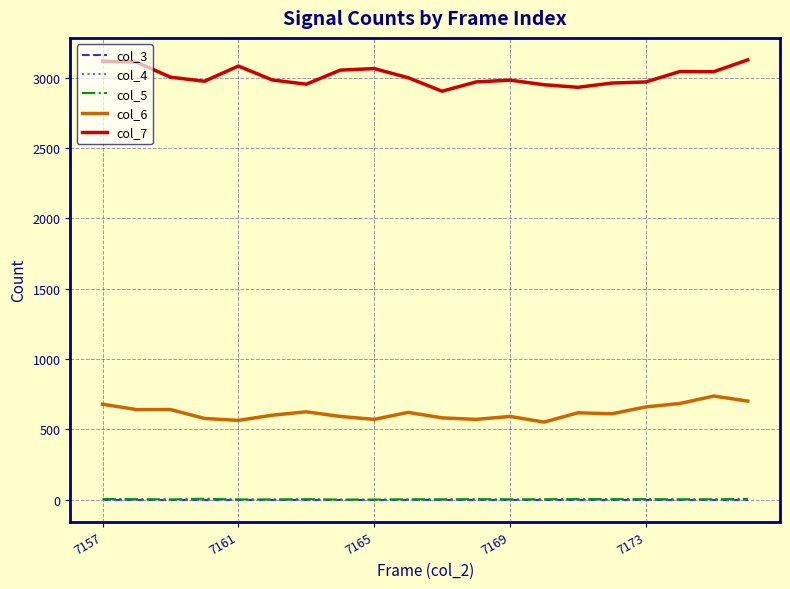

Where does the col_5 series first go above 2?

7157